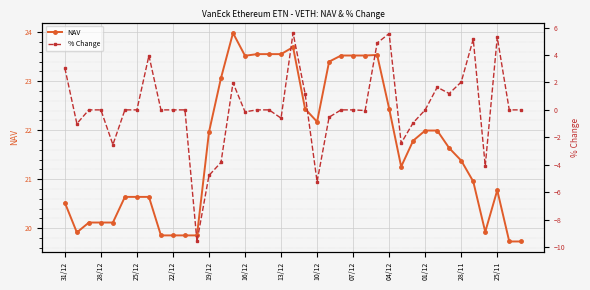

Reading right to left, extract all data points from this chart.

NAV: 19.7	19.7	20.8	19.9	21.0	21.4	21.6	22.0	22.0	21.8	21.3	22.4	23.5	23.5	23.5	23.5	23.4	22.2	22.4	23.7	23.6	23.6	23.6	23.5	24.0	23.1	22.0	19.9	19.9	19.9	19.9	20.6	20.6	20.6	20.1	20.1	20.1	19.9	20.5
% Change: 0.0	0.0	5.3	-4.1	5.2	2.0	1.2	1.7	0.0	-0.9	-2.4	5.6	4.9	-0.0	0.0	0.0	-0.5	-5.2	1.2	5.6	-0.6	0.0	0.0	-0.1	2.0	-3.8	-4.8	-9.6	0.0	0.0	-0.0	4.0	0.0	0.0	-2.5	0.0	0.0	-1.0	3.0